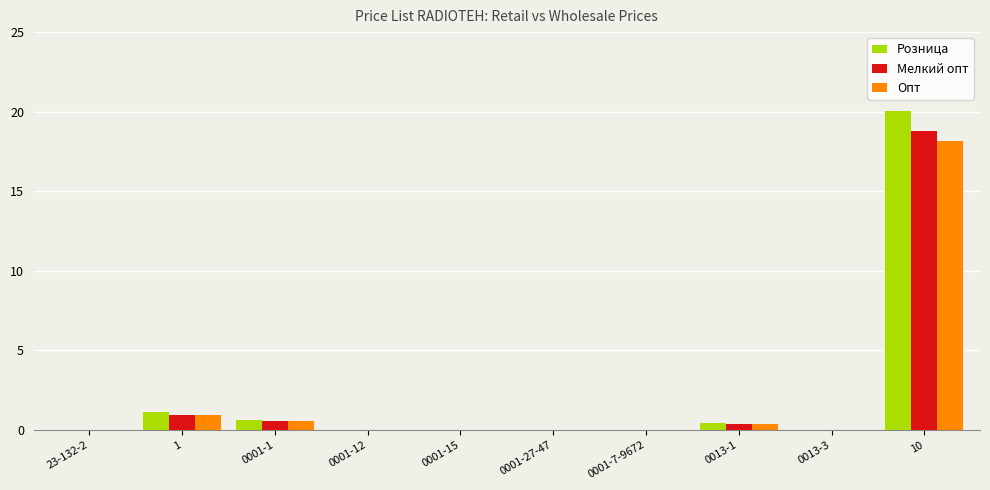

Is it true that Мелкий опт equals 32.9 at 10?

False